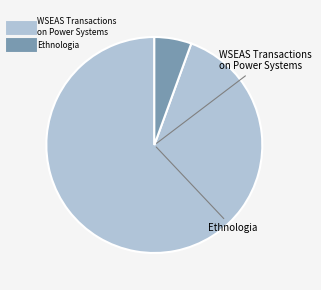

Rank the categories by value from highest to lowest.

WSEAS Transactions on Power Systems, Ethnologia